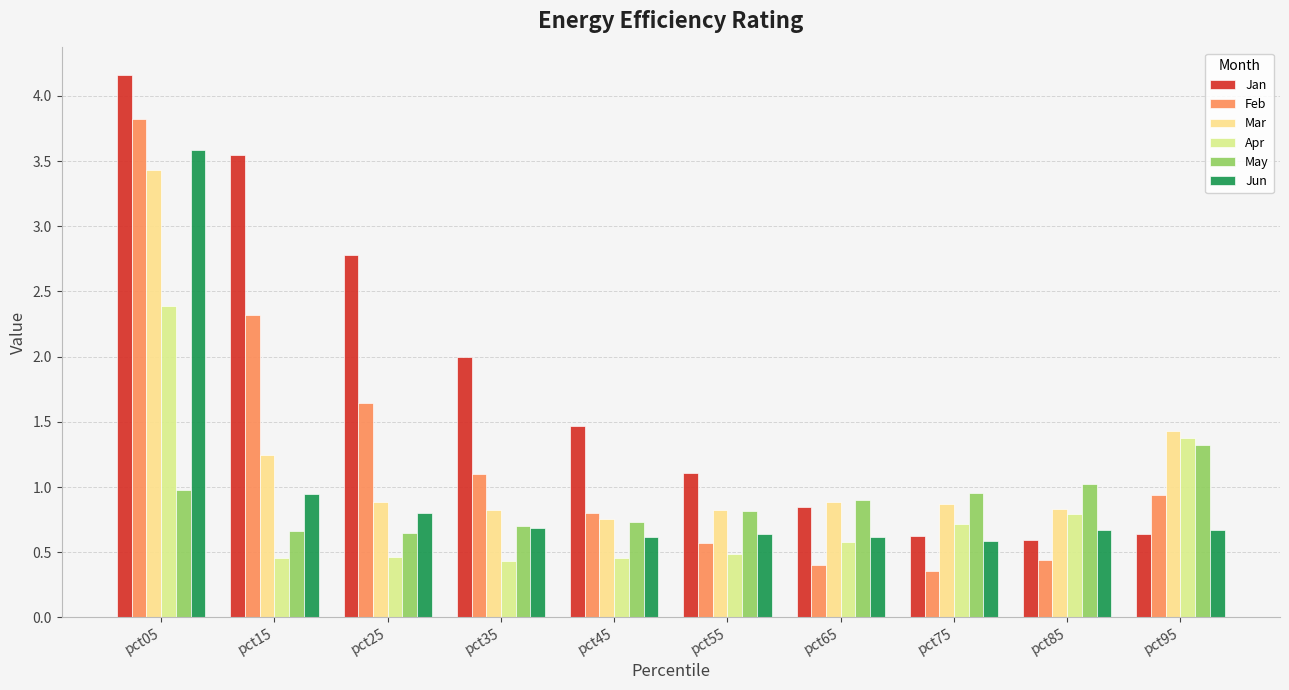

What is the sum of the Mar values at pct95 and pct45?

2.2